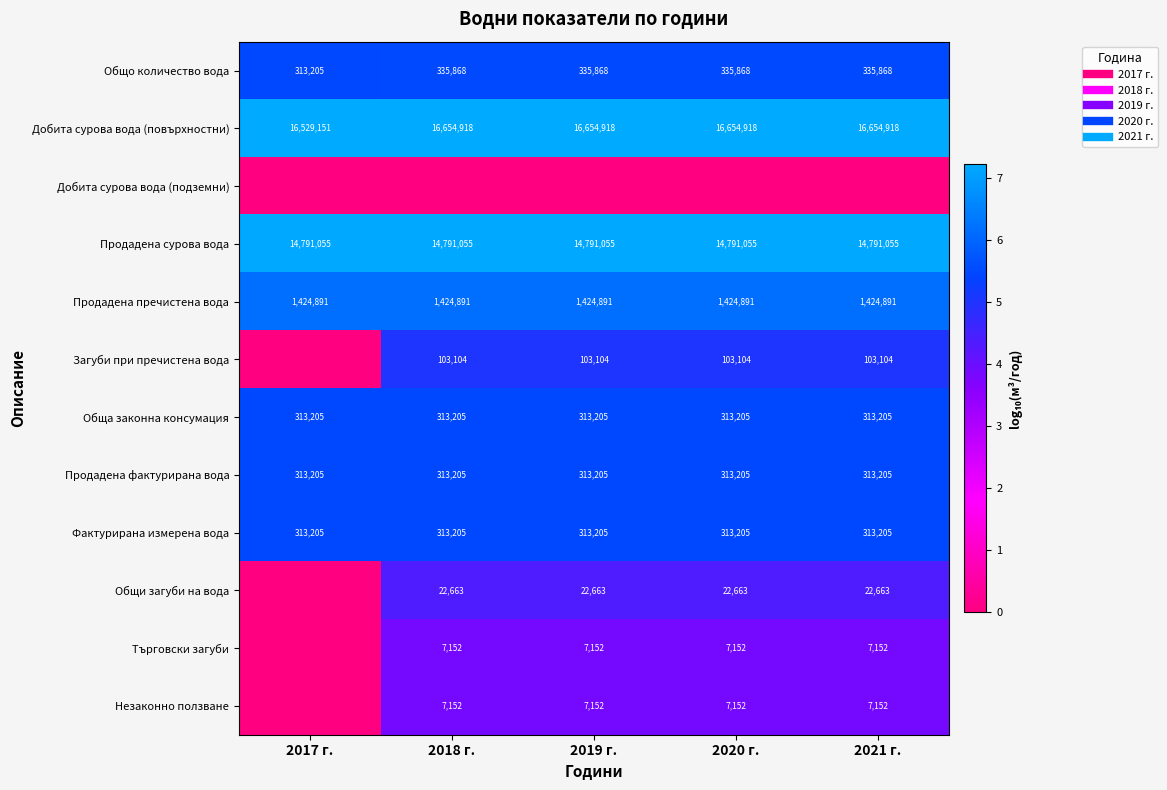

Which has a higher value, 2019 г. or 2021 г.?

2019 г.